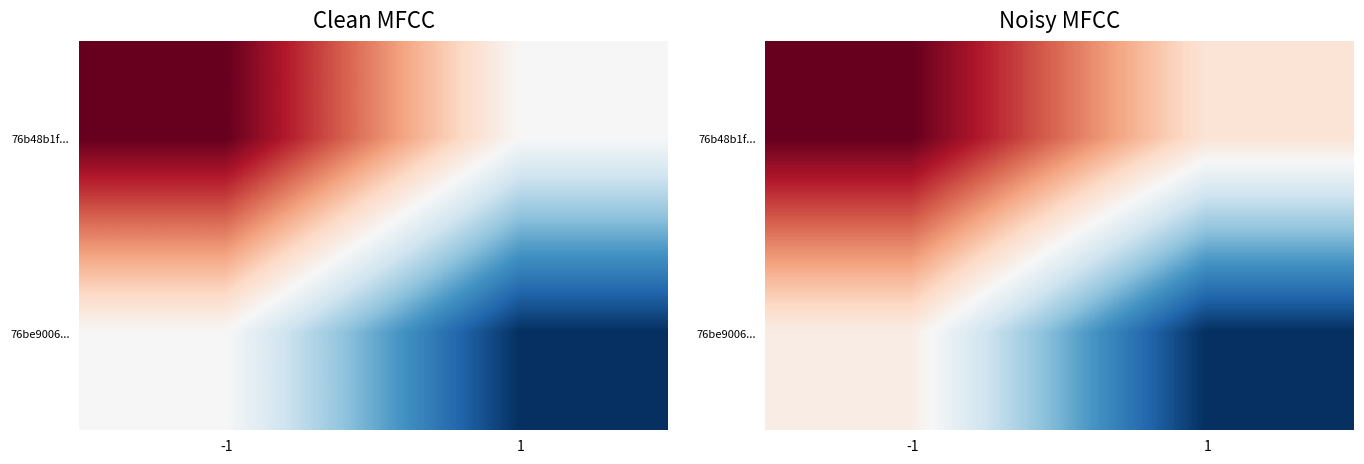

True or false: 76b48b1f... has a value of 31.5 at -1.

True